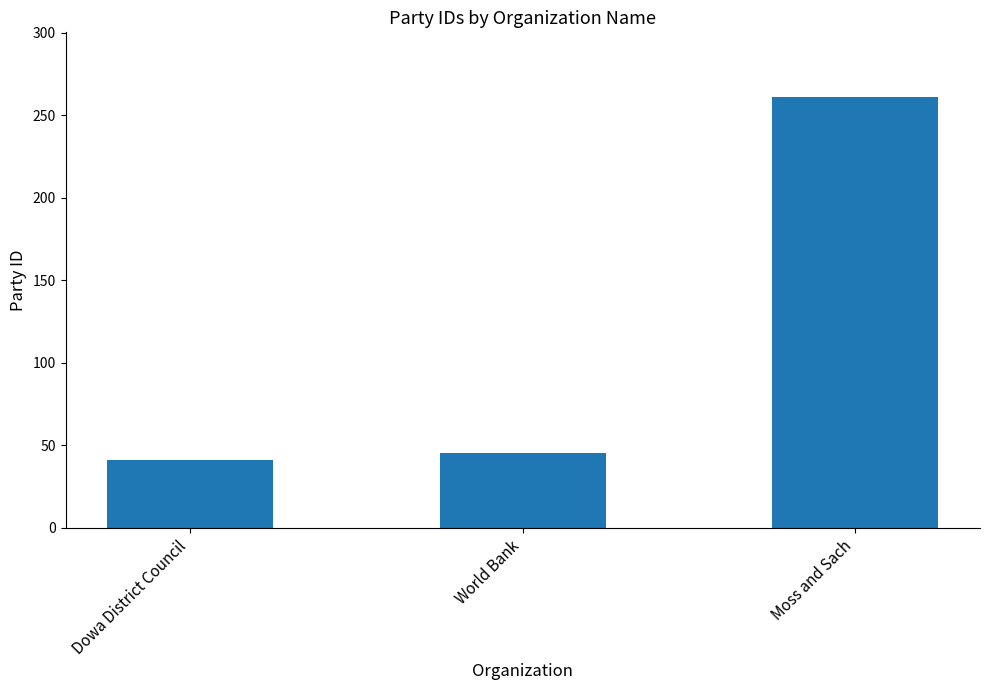

Between Moss and Sach and World Bank, which is larger?

Moss and Sach